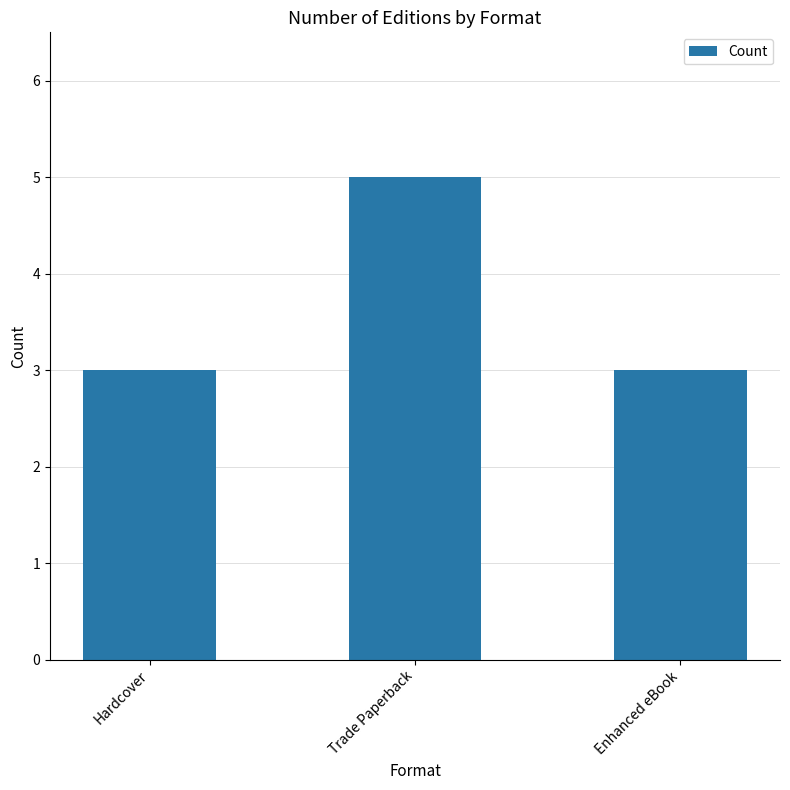

What is the average value?

4